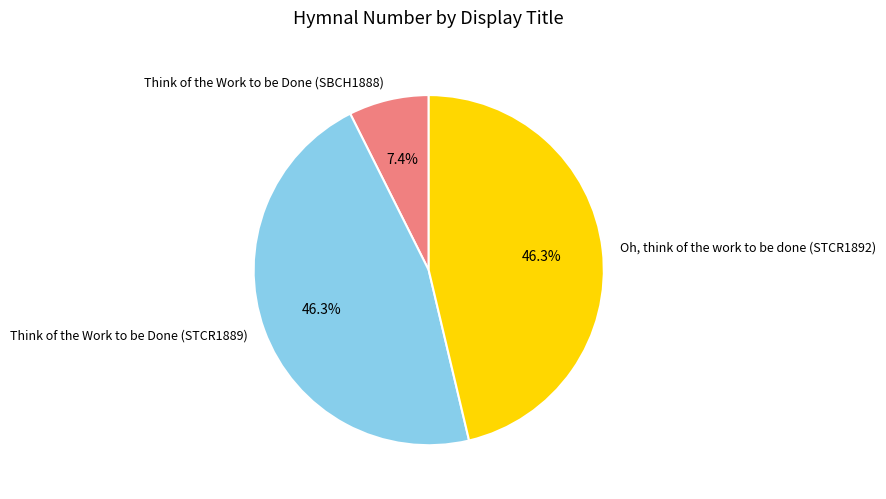

To the nearest percent, what is the difference between the largest and smallest slice percentages?

39%